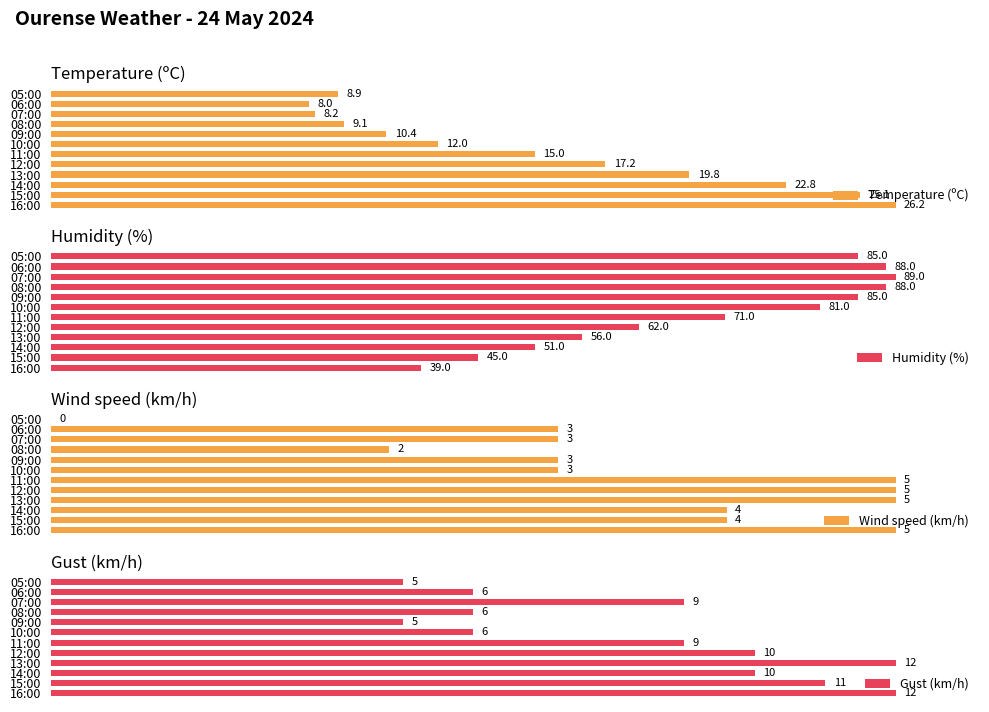

Between 09:00 and 14:00, which is larger?

14:00